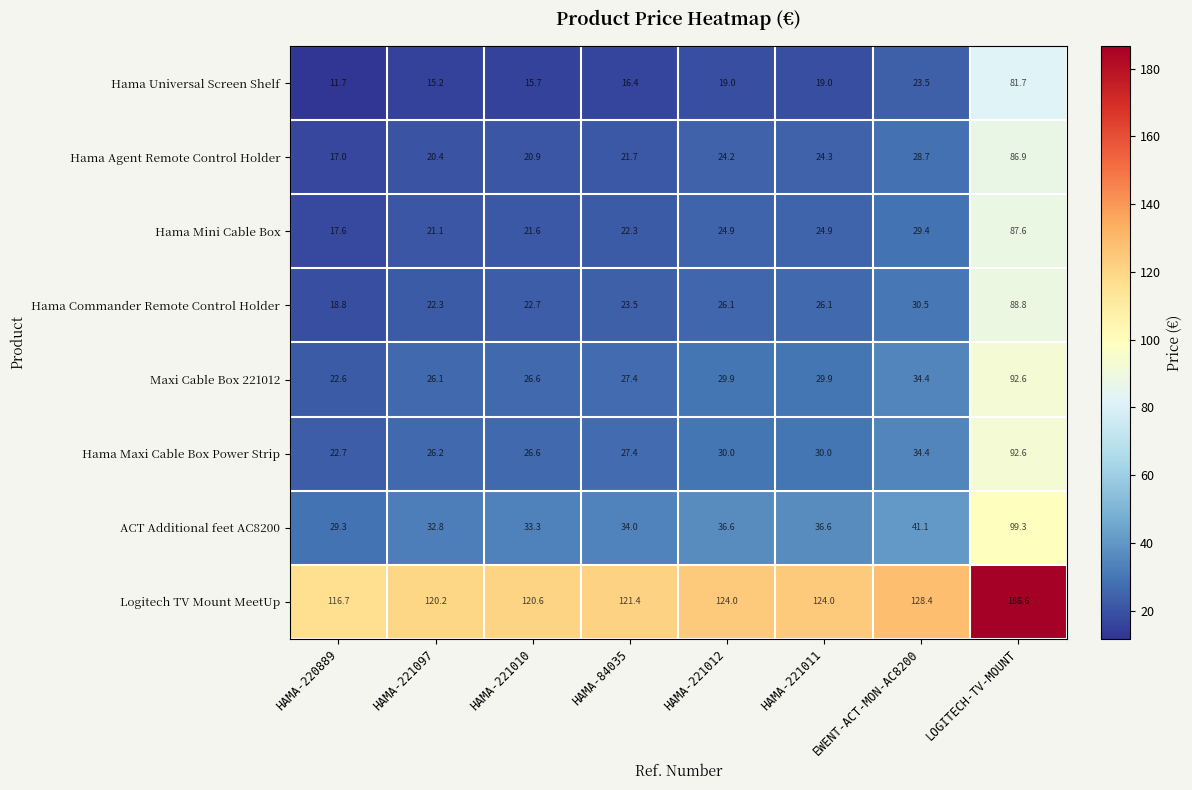

Between EWENT-ACT-MON-AC8200 and LOGITECH-TV-MOUNT, which series saw the biggest shift?

Hama Commander Remote Control Holder